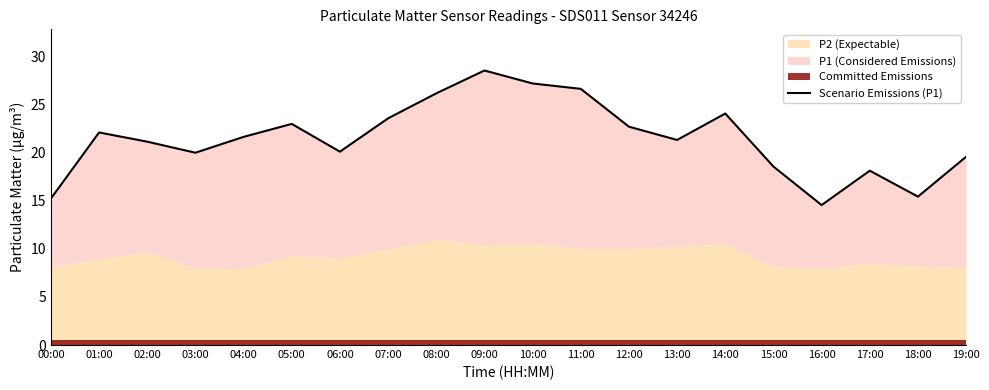

What is the sum of all values?

430.2